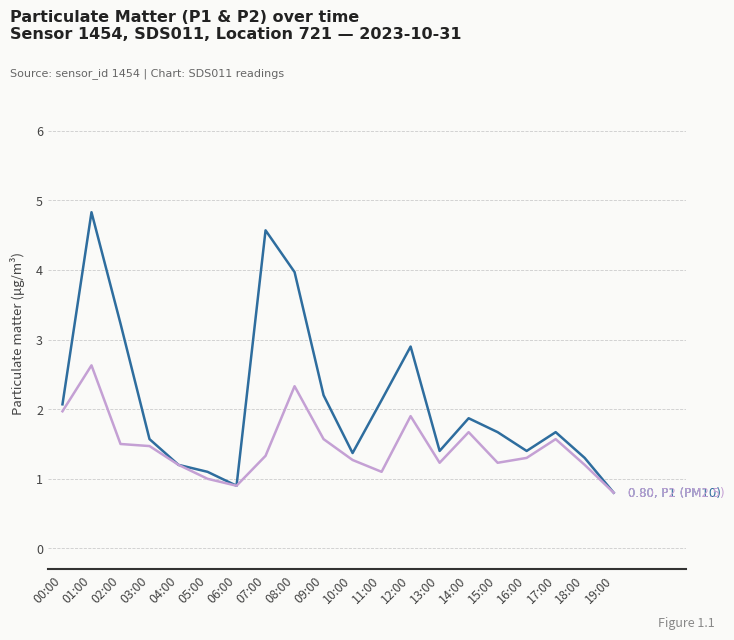

What position from the right is 08:00?

12